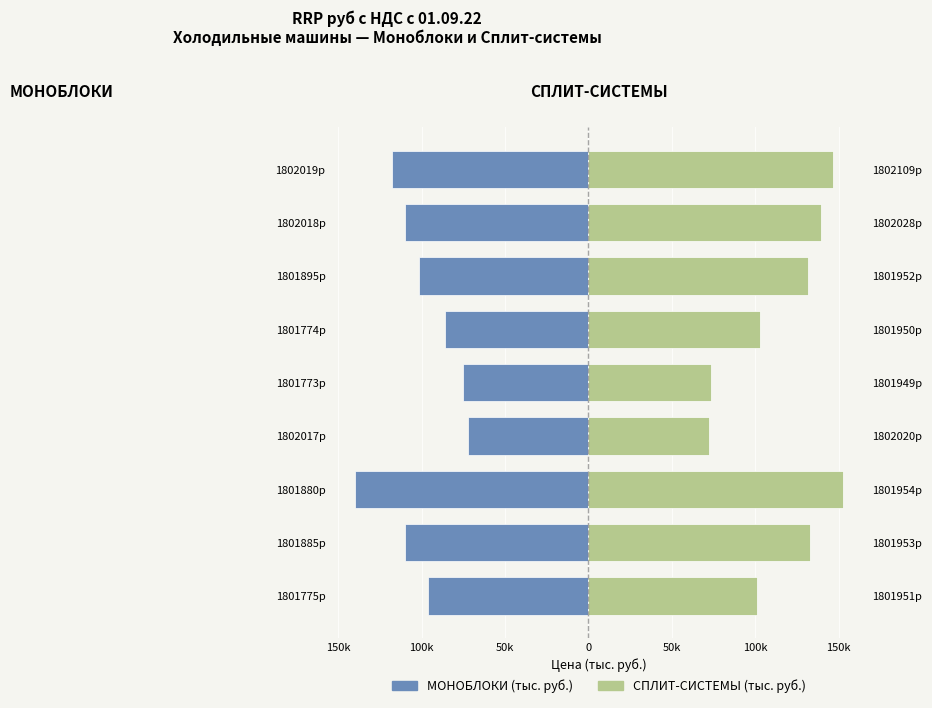

How many distinct data groups are displayed?

2